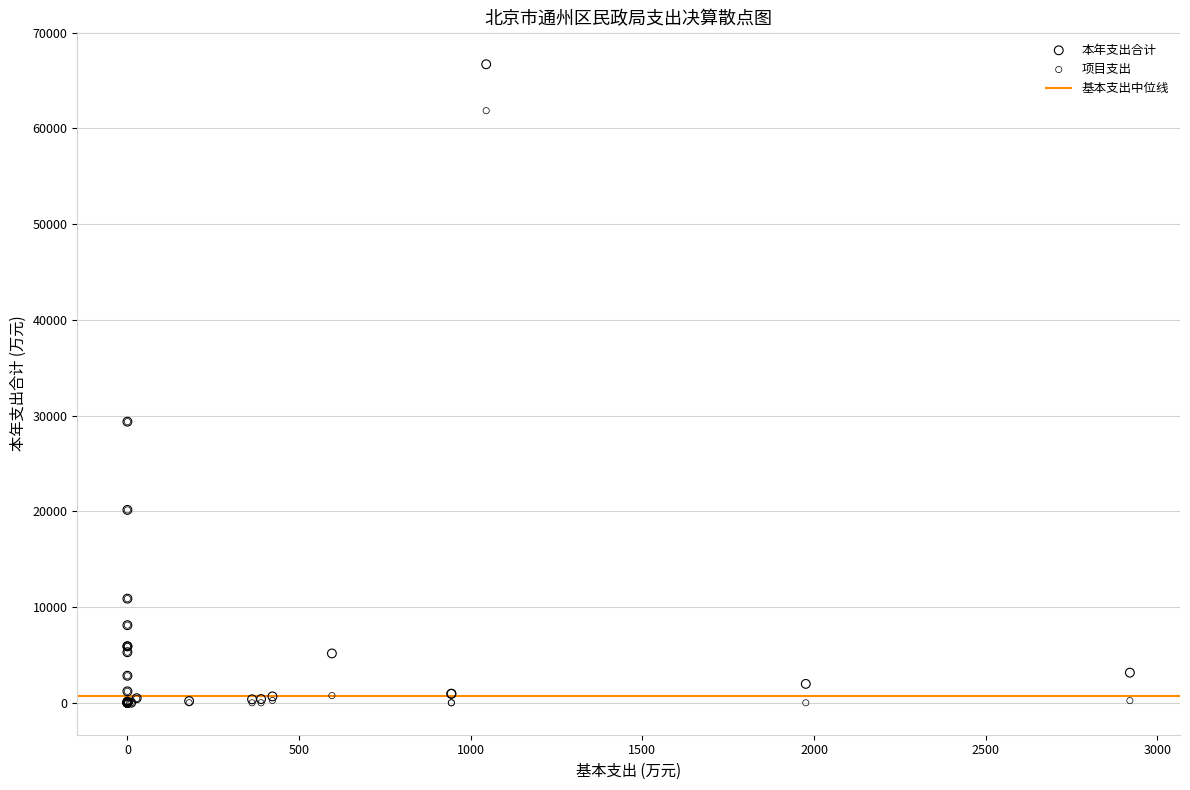

Which series has the widest spread of Y values?

本年支出合计